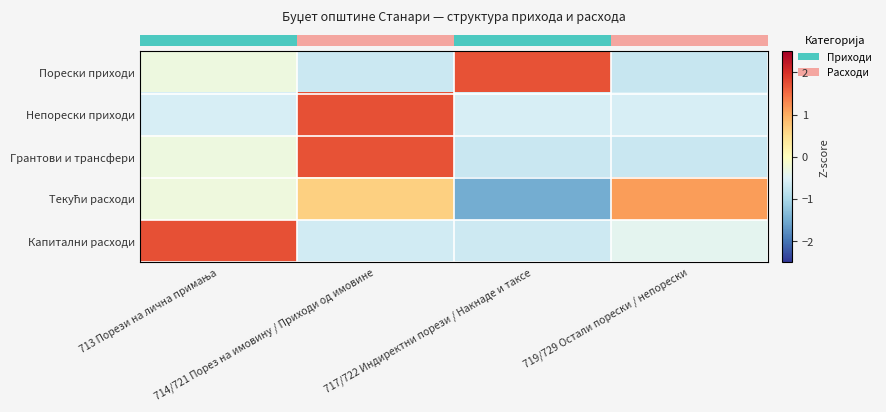

Which has a higher value, 714/721 Порез на имовину / Приходи од имовине or 717/722 Индиректни порези / Накнаде и таксе?

717/722 Индиректни порези / Накнаде и таксе